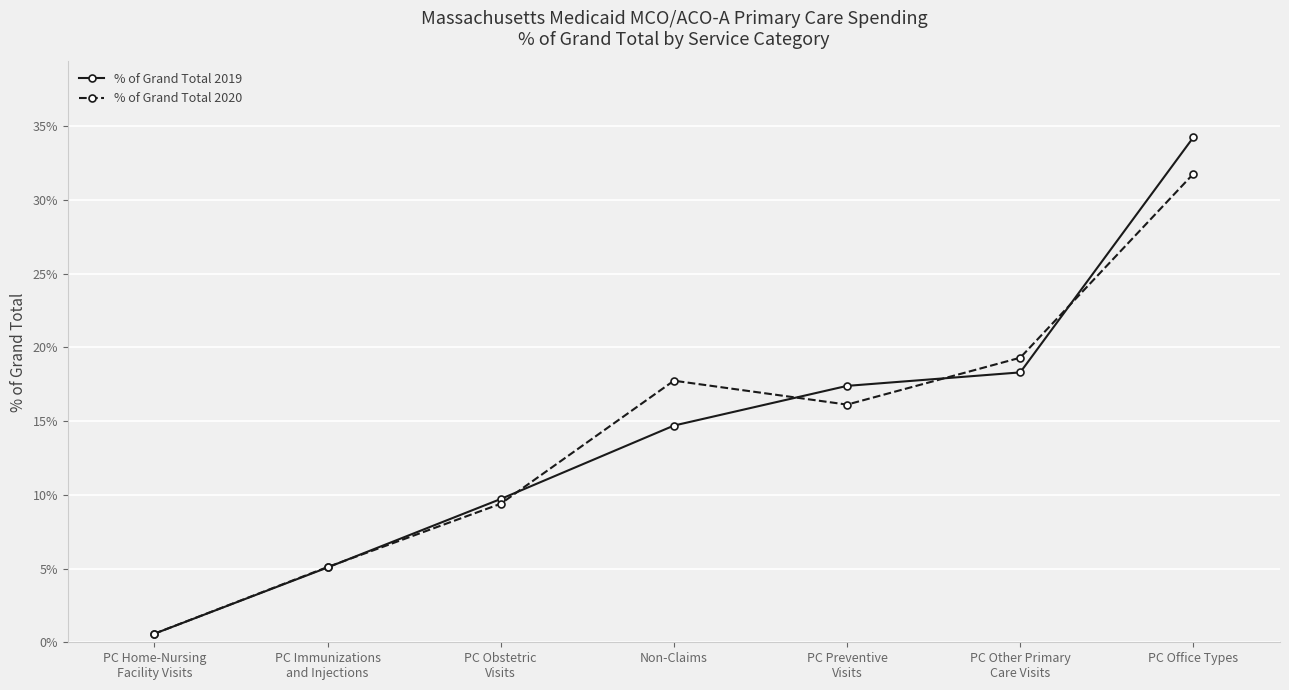

Which series has the largest total across all categories?

% of Grand Total 2020